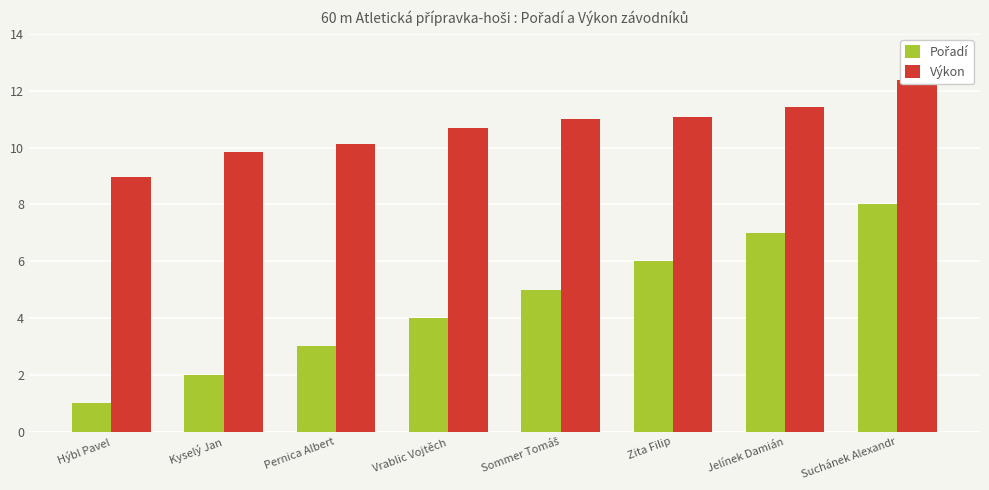

The Výkon series shows 16.5 at Pernica Albert. True or false?

False